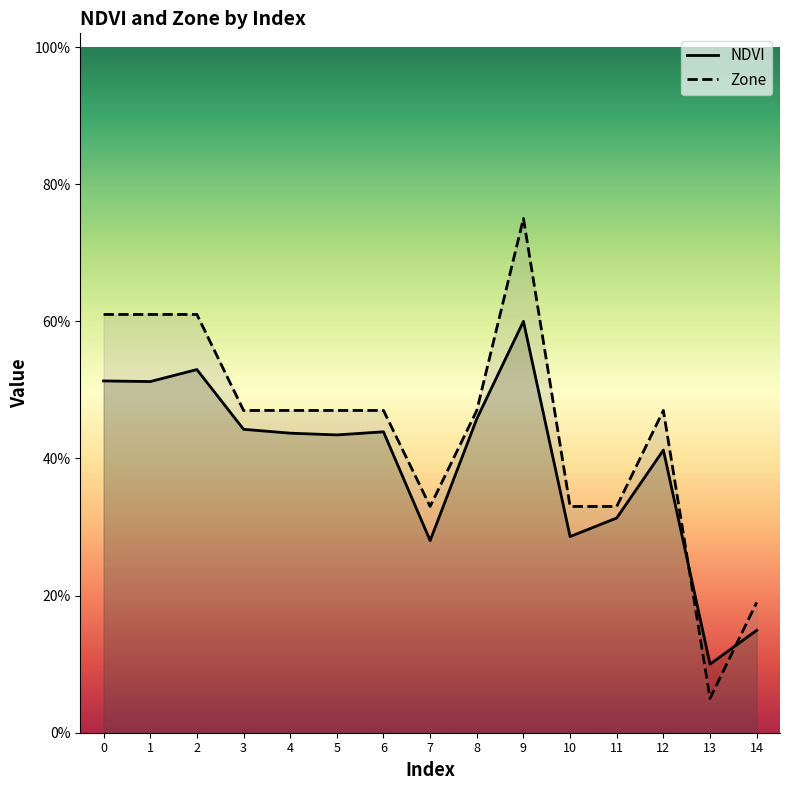

Where is the first local minimum for NDVI?

1